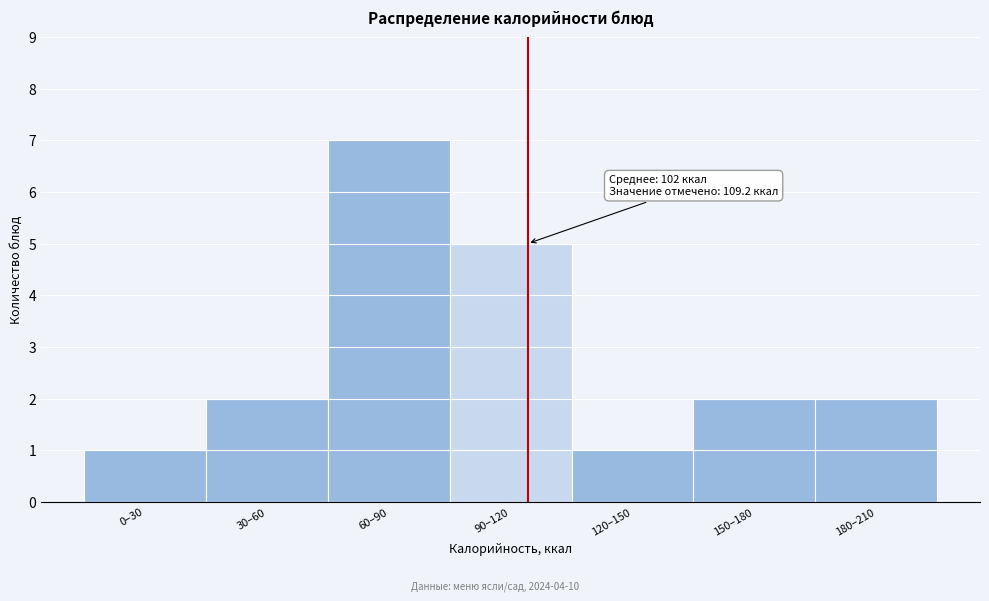

Reading left to right, list all the values displayed in this chart.

1	2	7	5	1	2	2